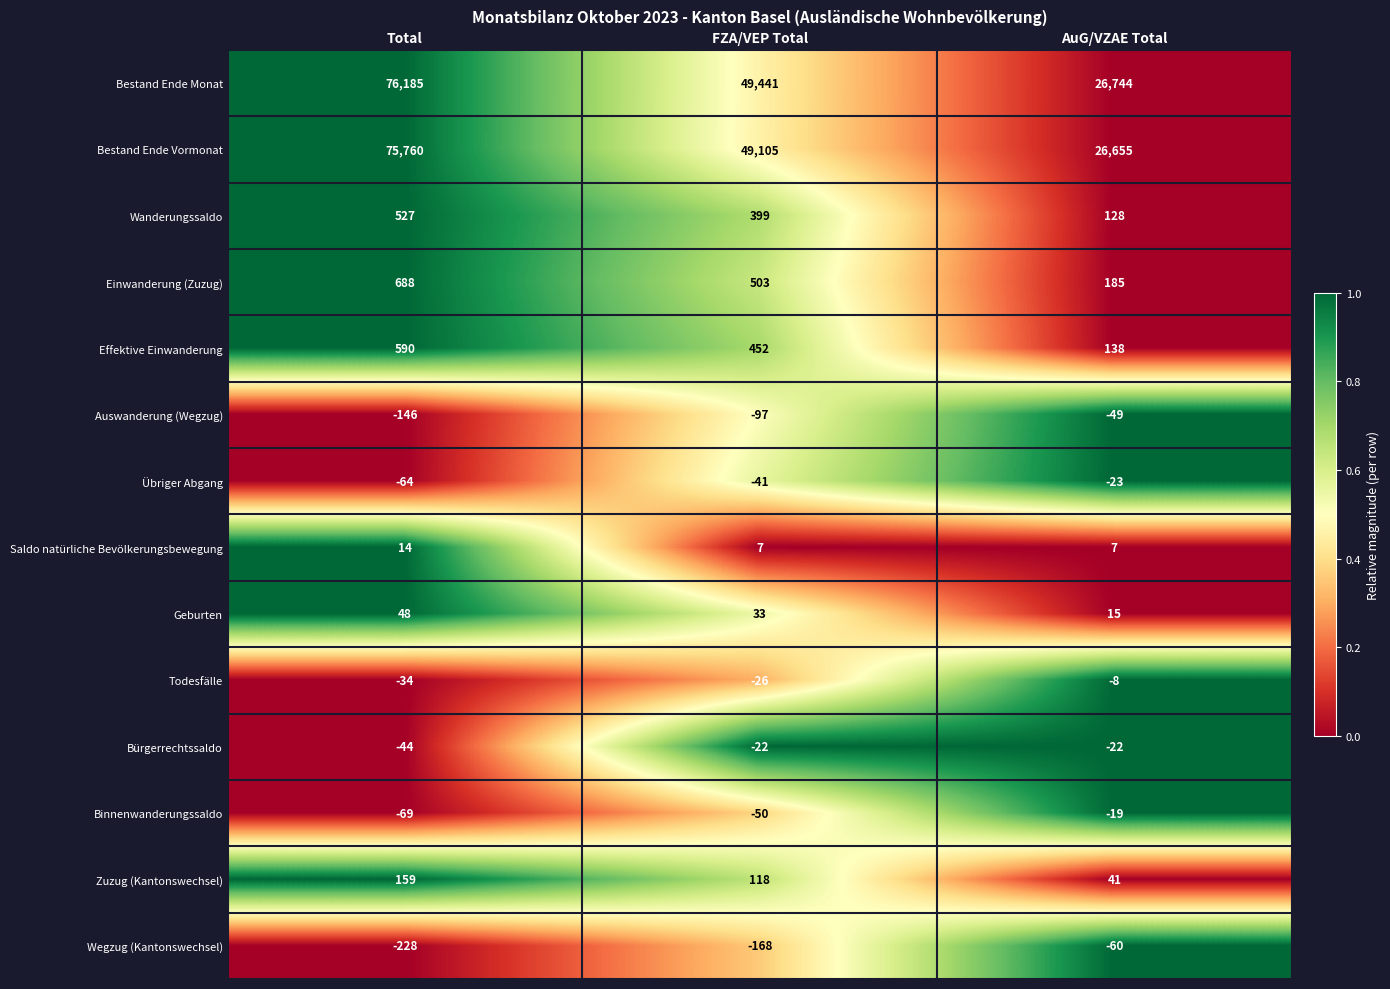

Which series changed the most between FZA/VEP Total and AuG/VZAE Total?

Bestand Ende Monat